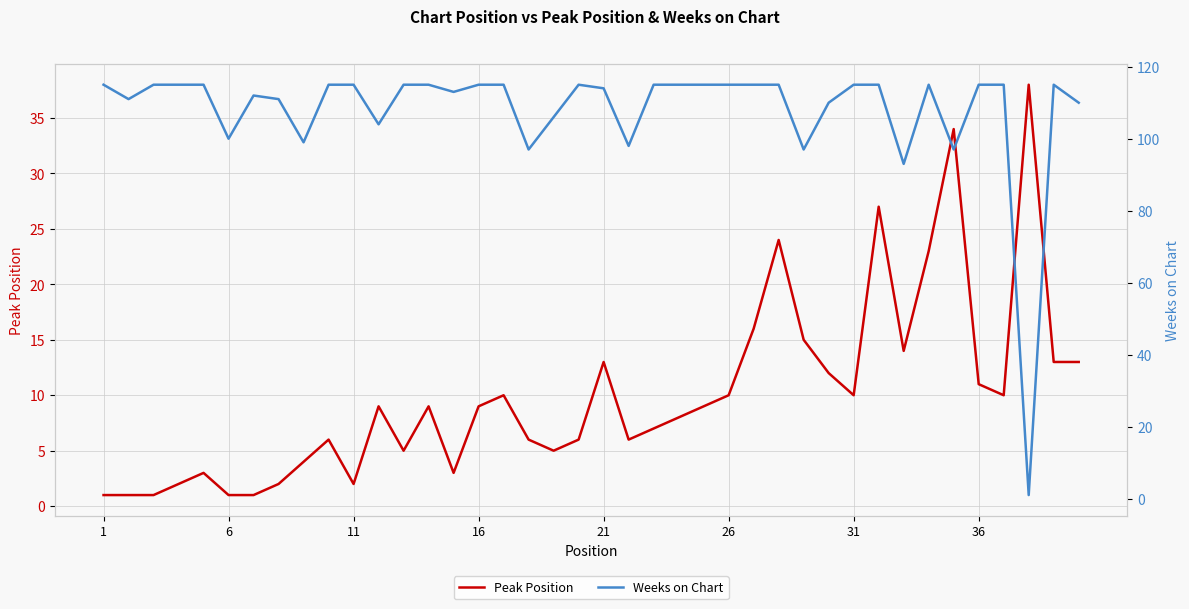

Which series has the widest spread of values?

Weeks on Chart